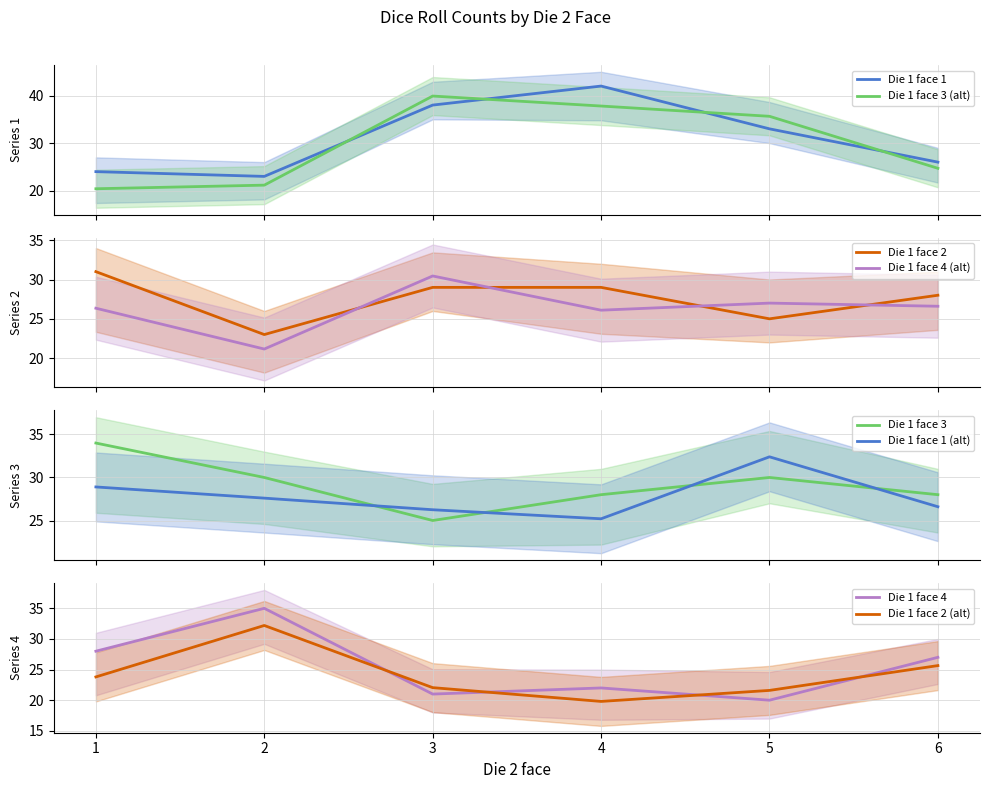

What is the total value across all series at 3?

113